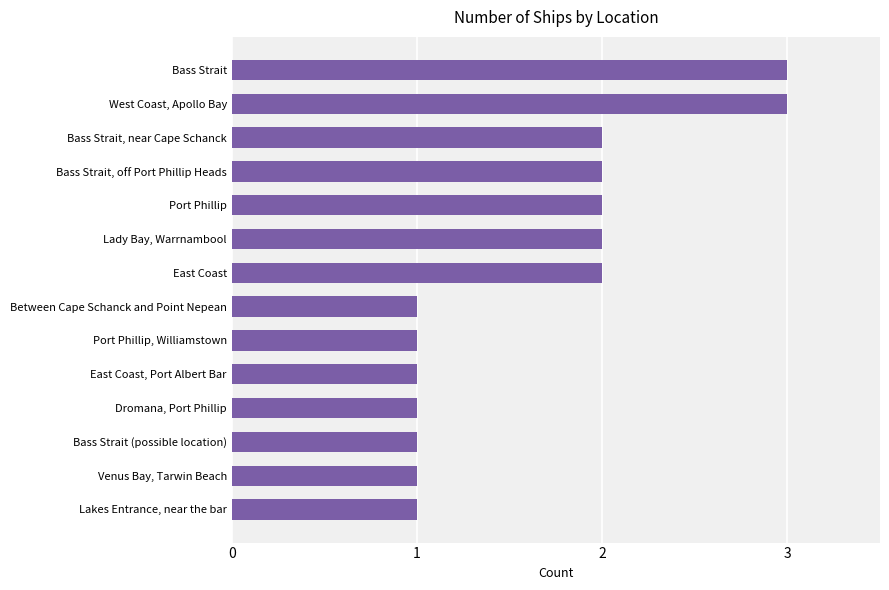

Is it true that the value at Venus Bay, Tarwin Beach is 0?

False